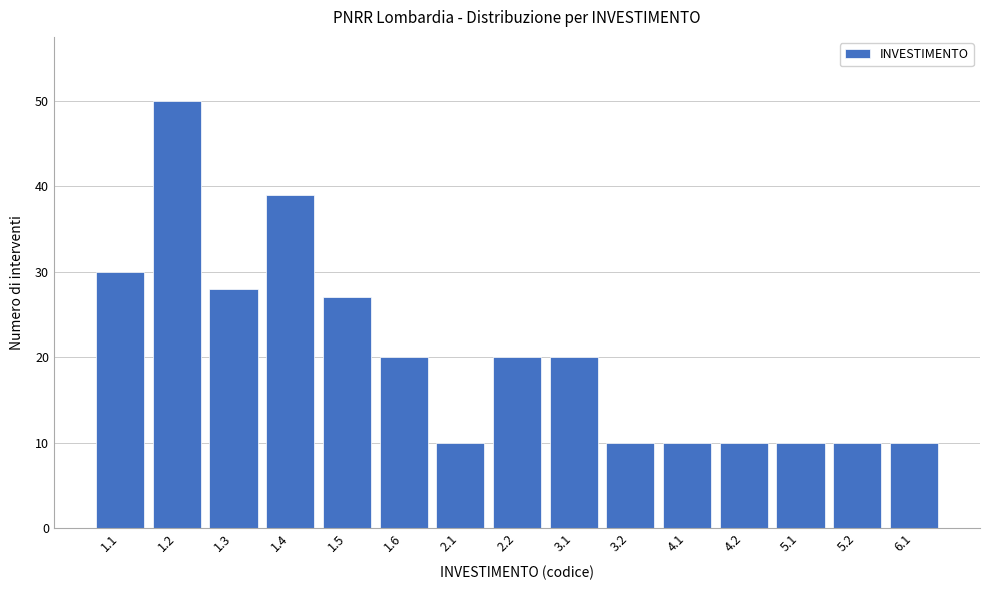

Reading left to right, list all the values displayed in this chart.

1.1=30	1.2=50	1.3=28	1.4=39	1.5=27	1.6=20	2.1=10	2.2=20	3.1=20	3.2=10	4.1=10	4.2=10	5.1=10	5.2=10	6.1=10